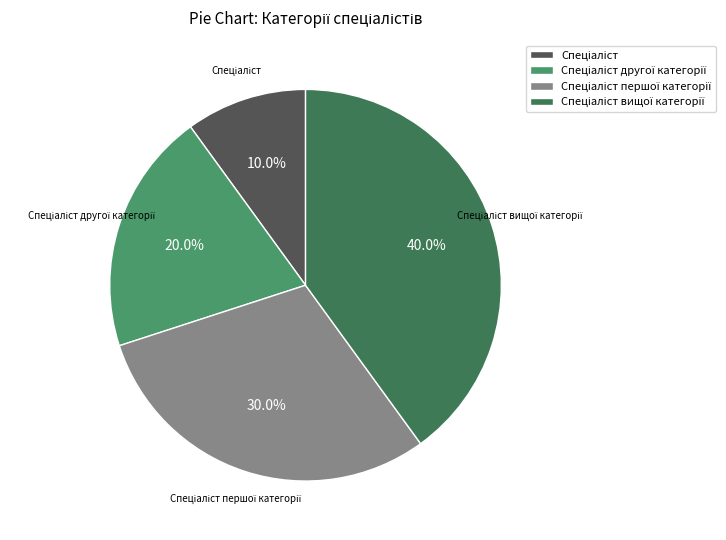

Is there any slice that represents more than half of the pie?

No